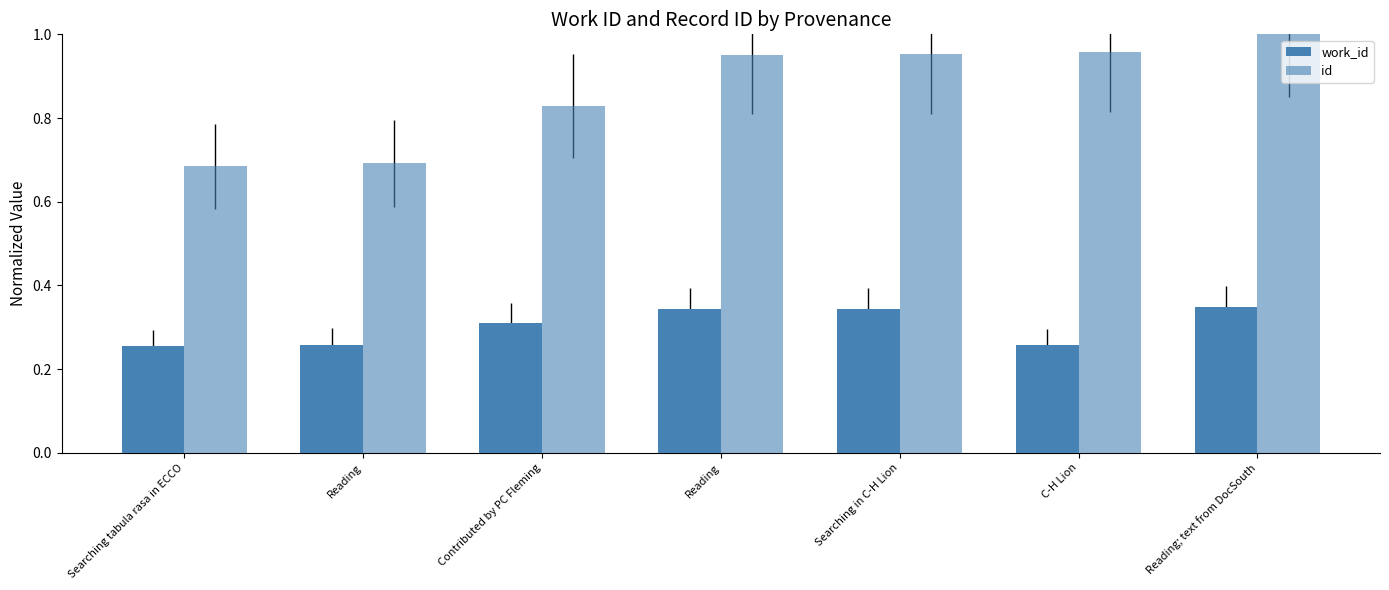

What is the label of the 2nd bar from the left?

Reading